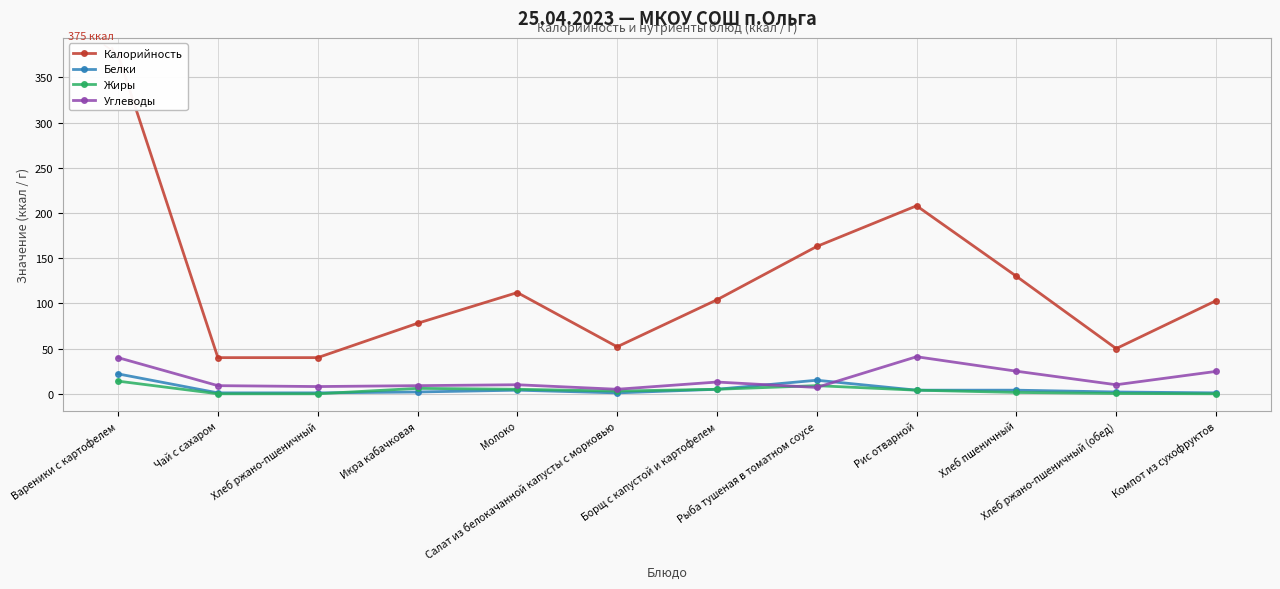

What is the total value across all series at Хлеб пшеничный?

160.5